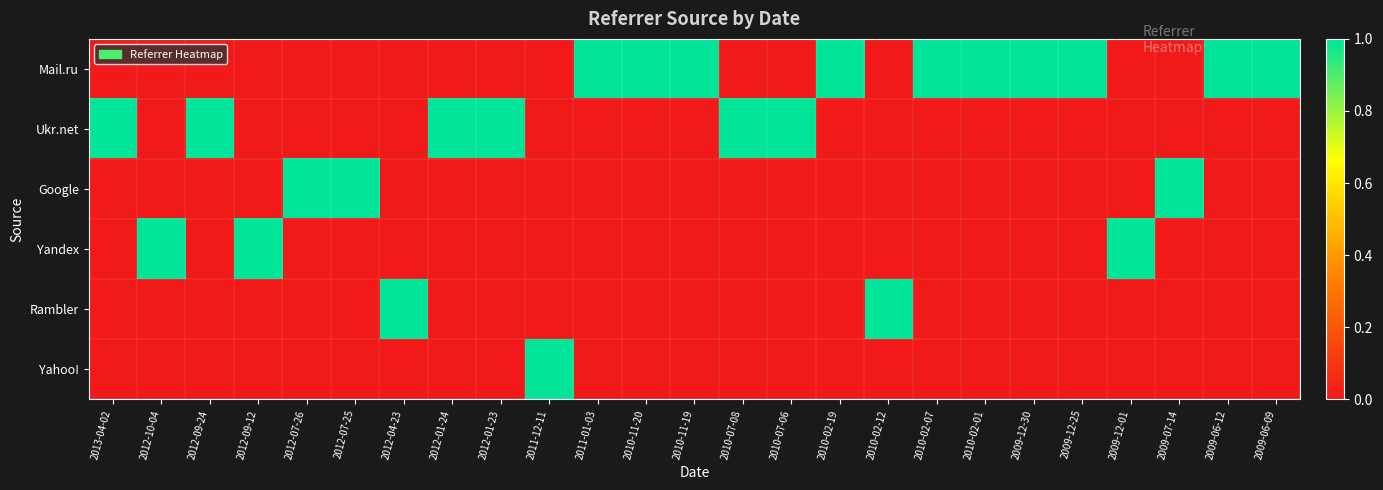

Which series has the largest range (max minus min)?

Mail.ru